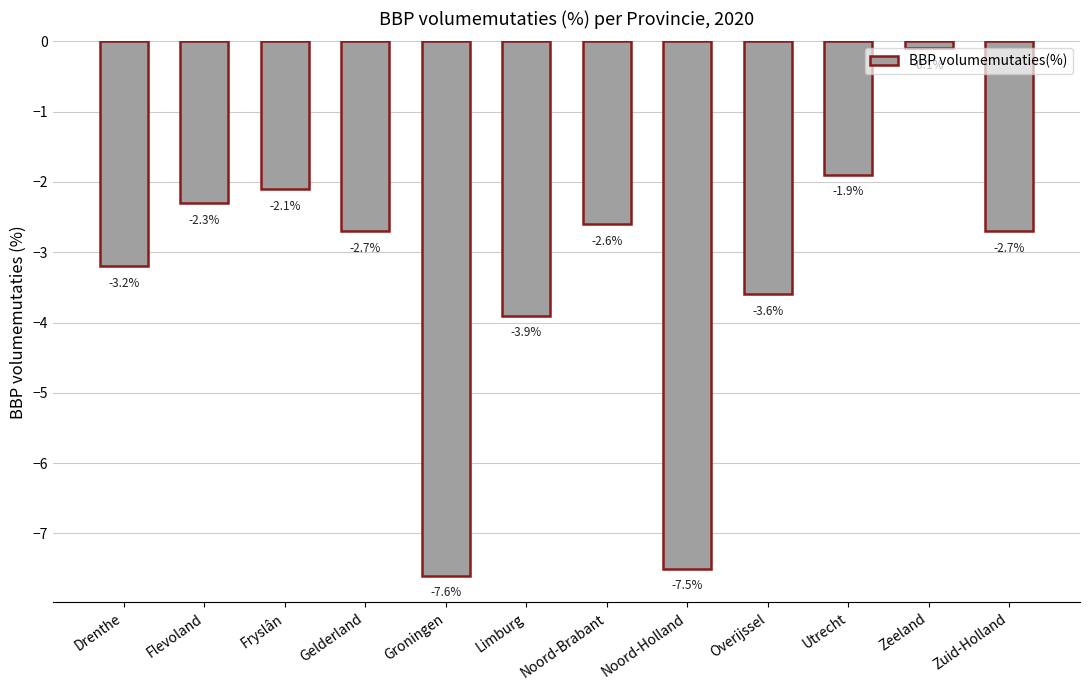

What is the difference between the values at Fryslân and Zeeland?

2.0